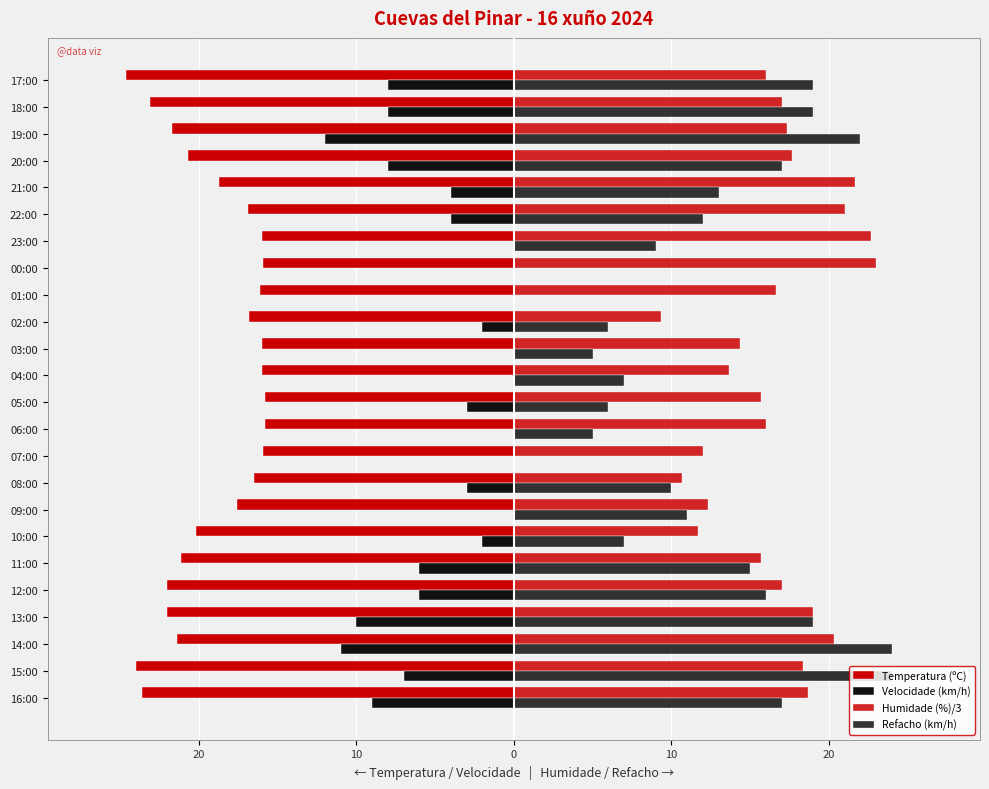

How many data points in Temperatura (ºC) are less than -17?

13